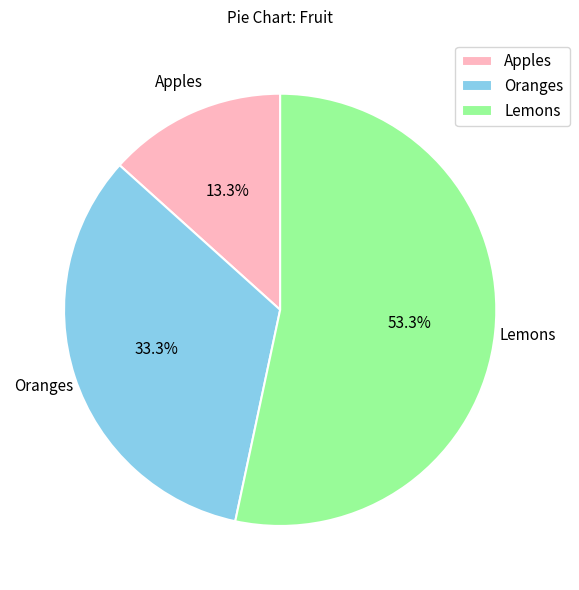

To the nearest percent, what percentage of the pie is Oranges?

33%